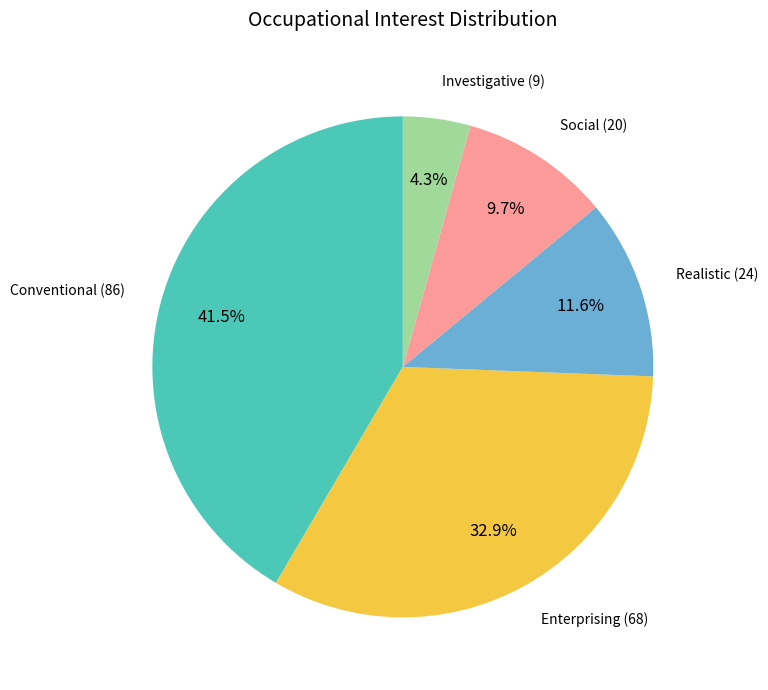

Is there any slice that represents more than half of the pie?

No